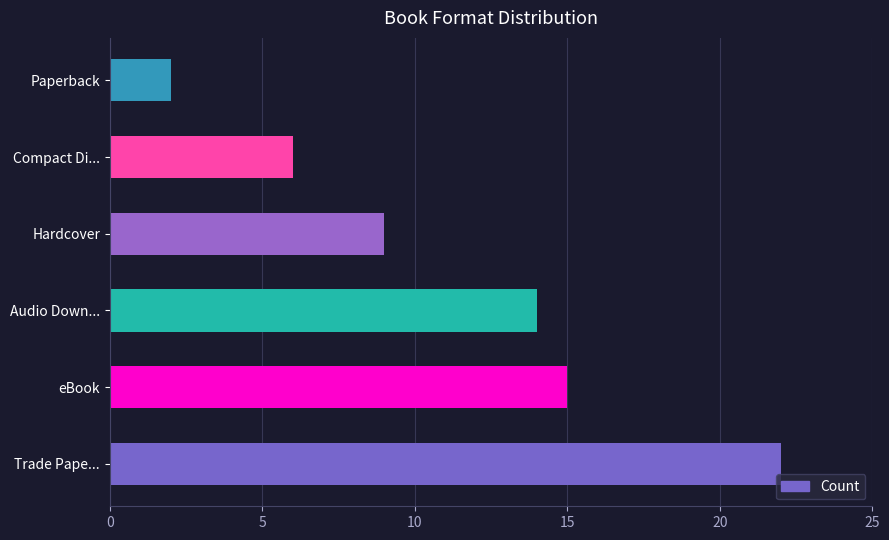

Rank the categories by value from lowest to highest.

Paperback, Compact Di..., Hardcover, Audio Down..., eBook, Trade Pape...